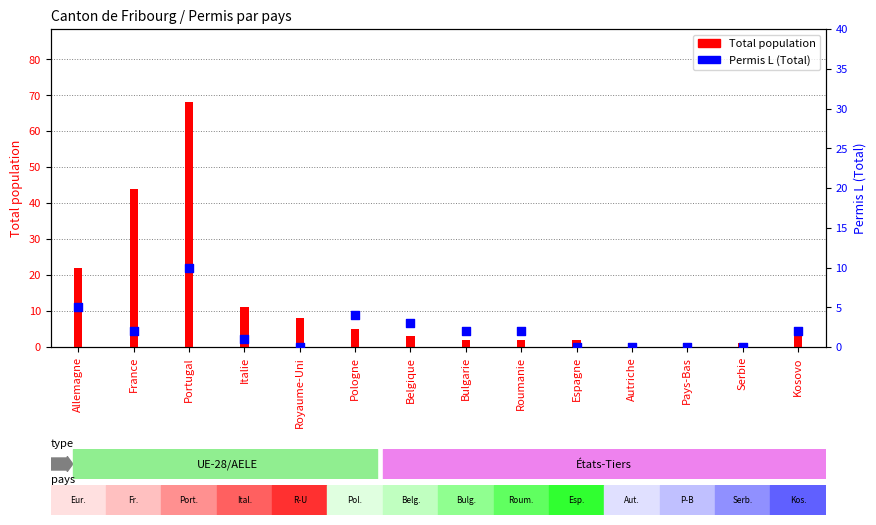

What is the ratio of the value at Pologne to the value at Bulgarie?

2.0